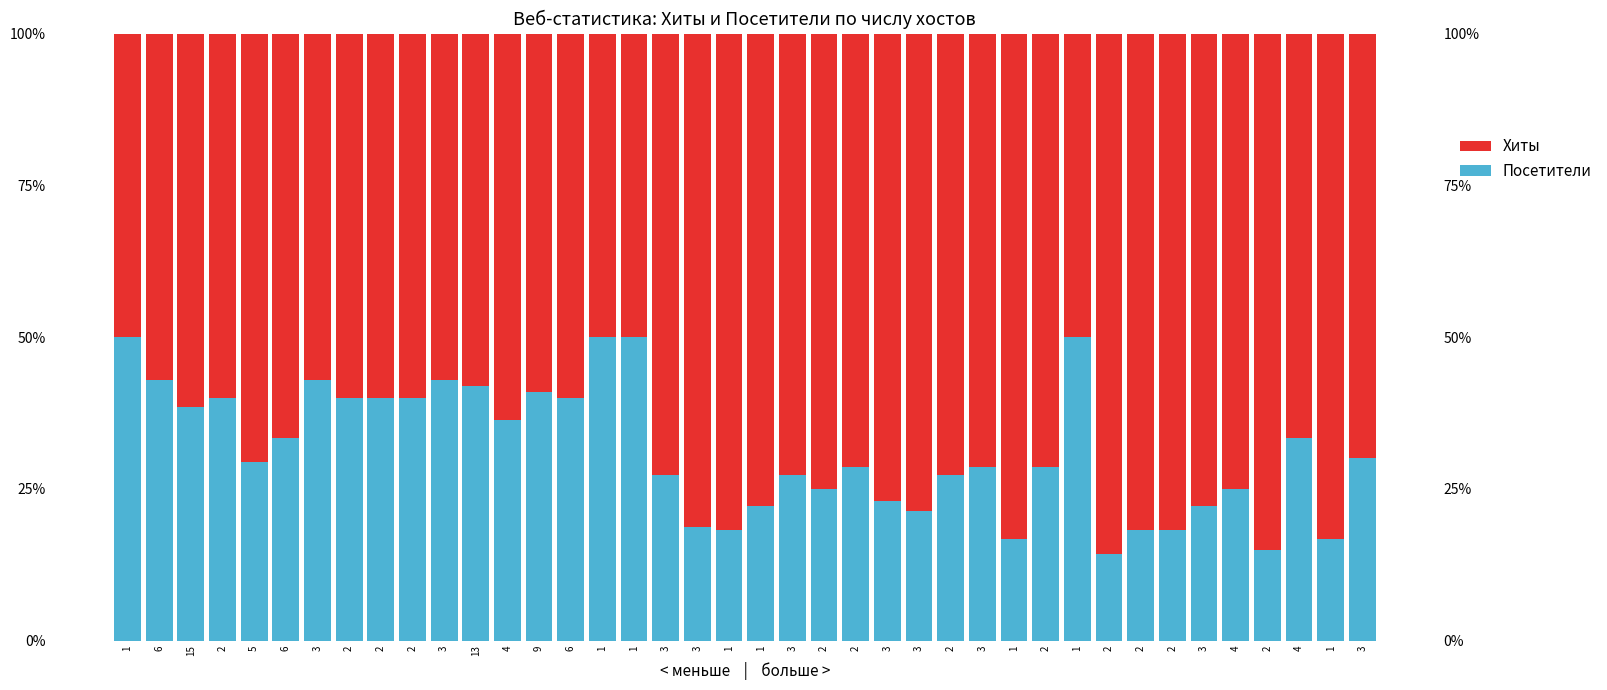

Which series has the largest total across all categories?

Хиты